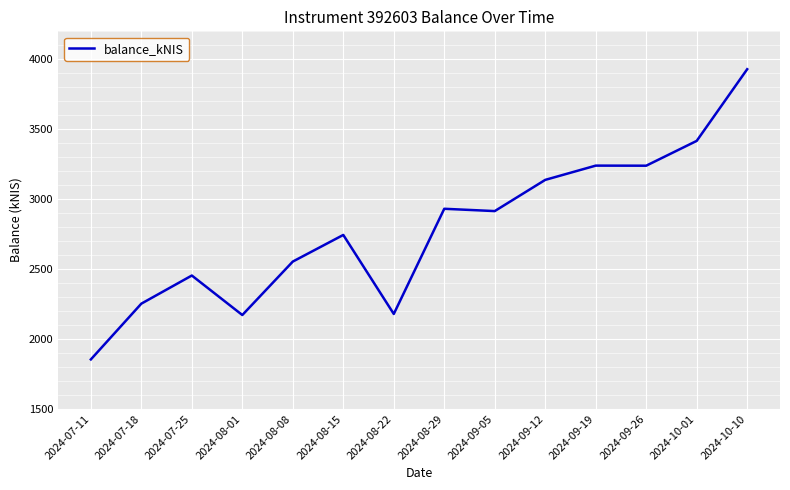

What is the greatest value displayed?

3929.0